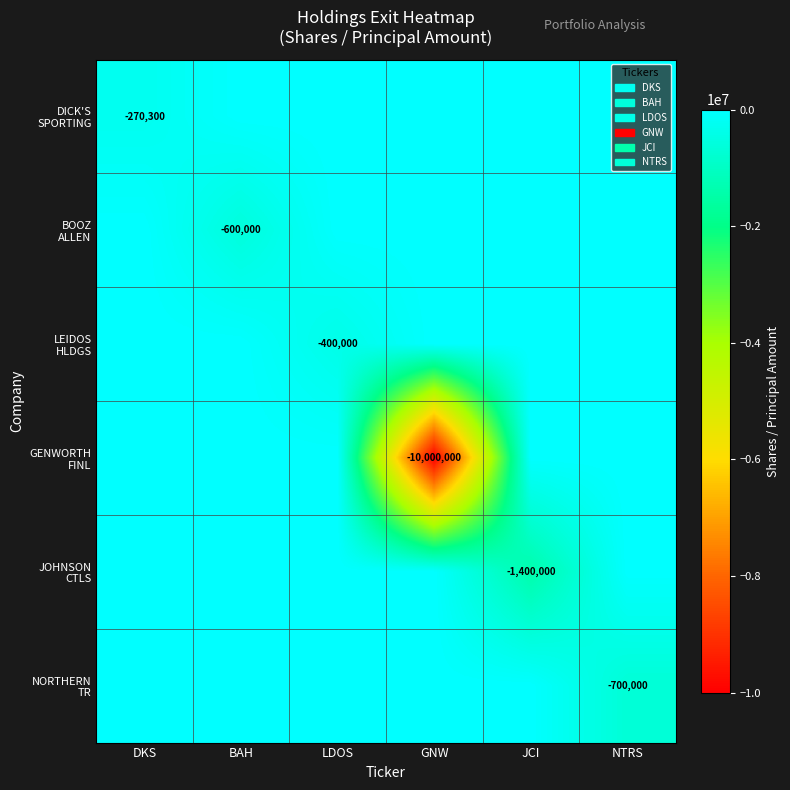

What is the sum of all BOOZ ALLEN values?

-600000